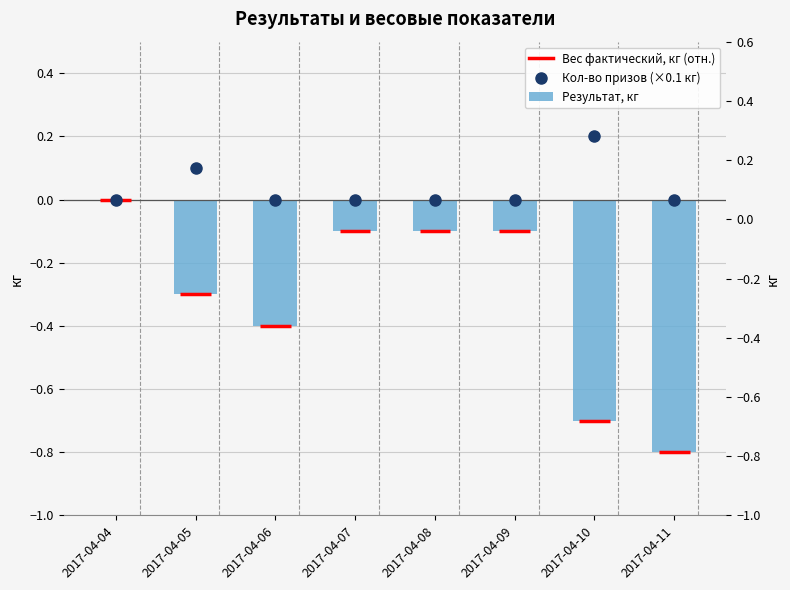

The value at 2017-04-05 is -0.3. True or false?

True